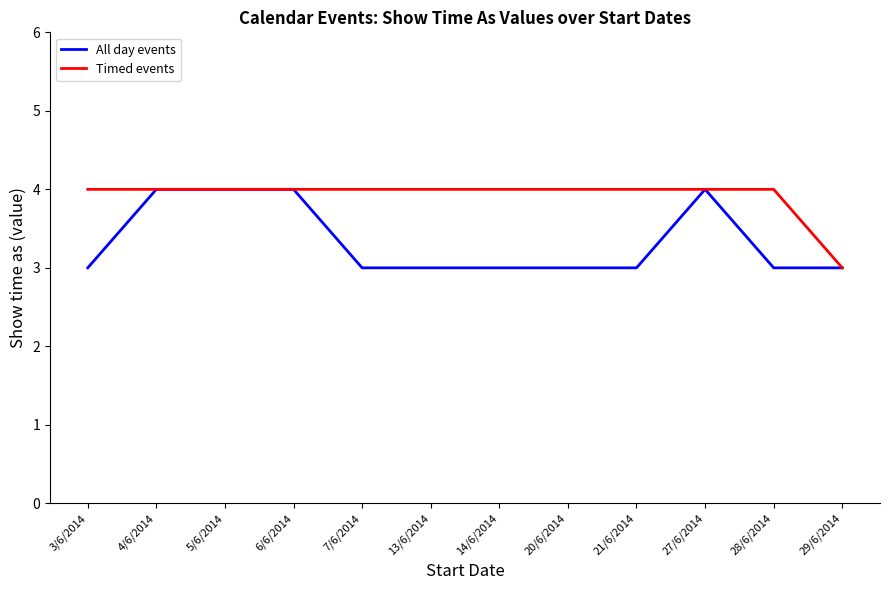

Is it true that Timed events equals 4 at 27/6/2014?

True